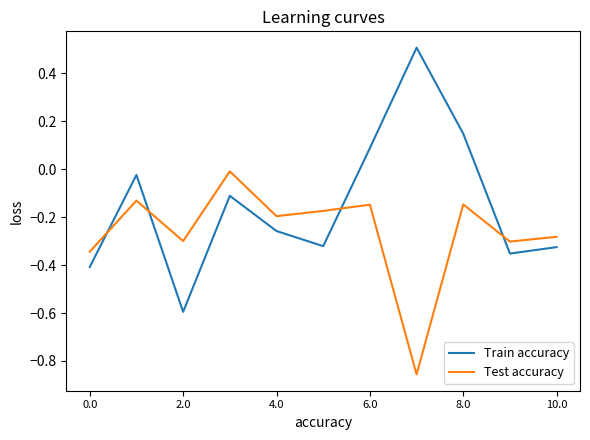

Which series has the widest spread of values?

Train accuracy